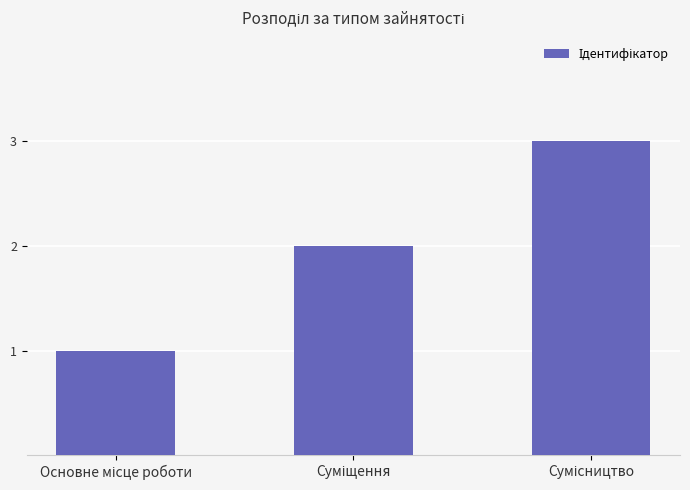

Reading left to right, list all the values displayed in this chart.

1	2	3